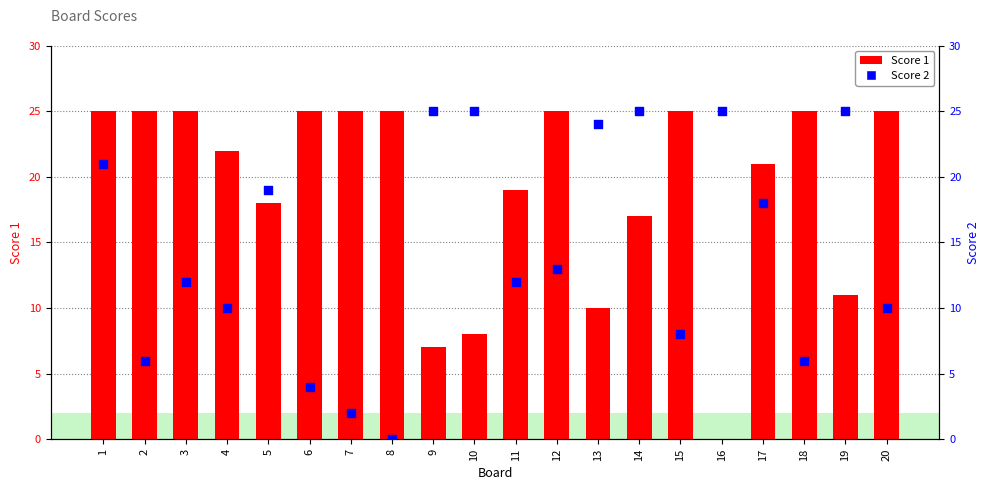

Which series contains the lowest Y value?

Score 1